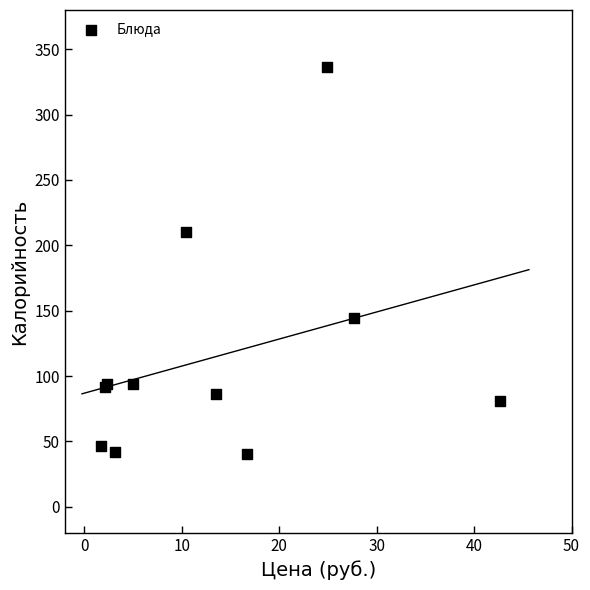

What Y value in the scatter plot is closest to 188?

210.1